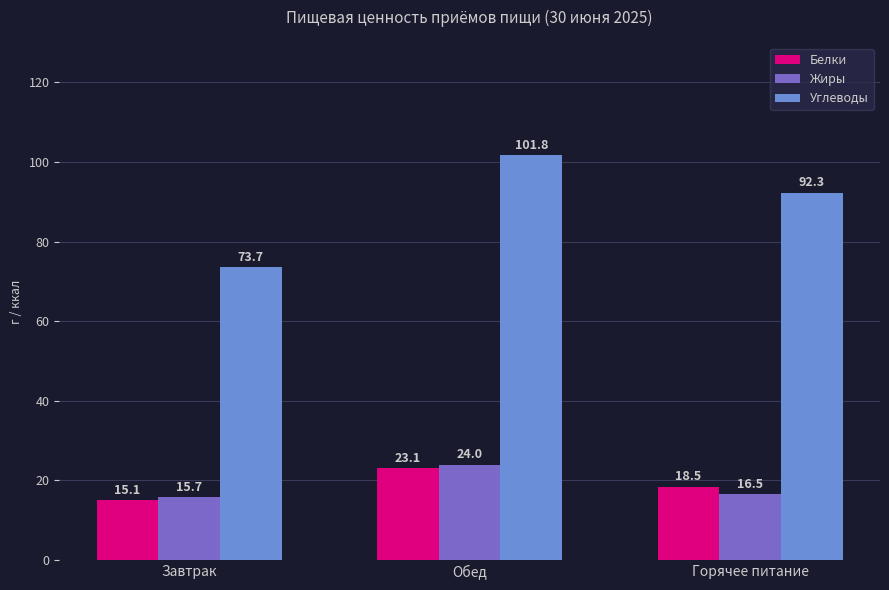

What is the sum of the Белки values at Горячее питание and Обед?

41.6